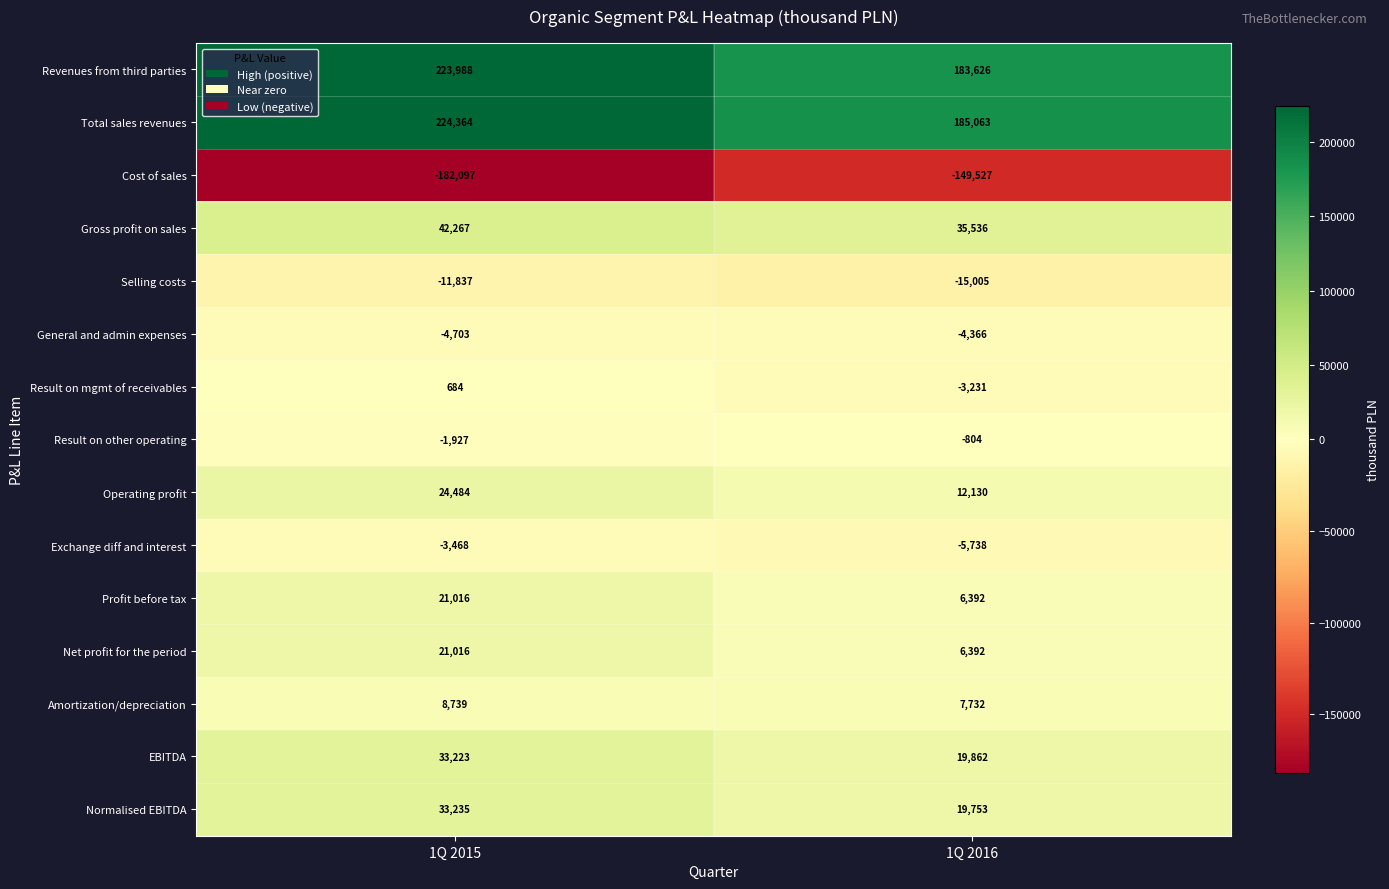

List the labels in order of Amortization/depreciation value, largest first.

1Q 2015, 1Q 2016